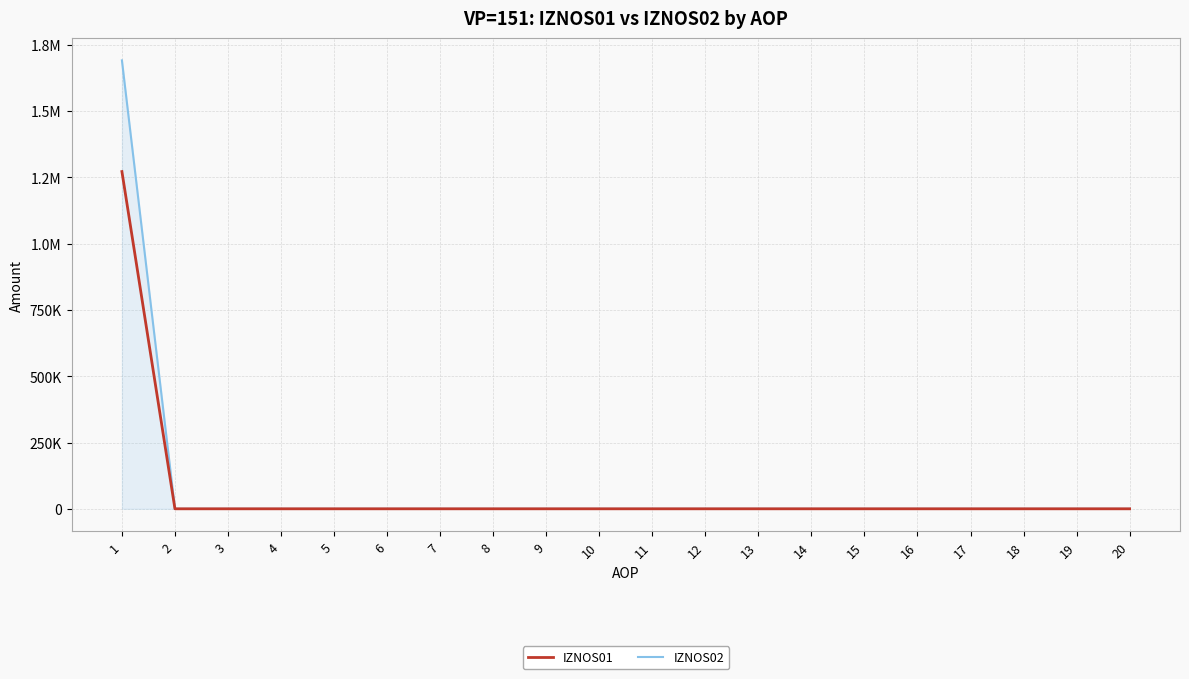

The value of IZNOS01 at 1 is 1271626.1. True or false?

True